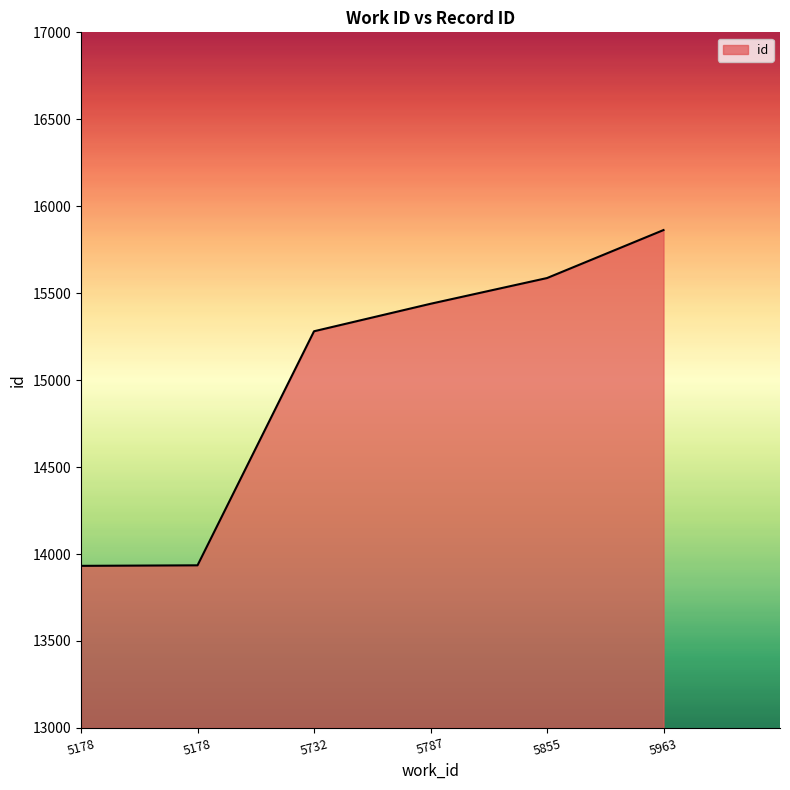

Does the chart have visible grid lines?

No